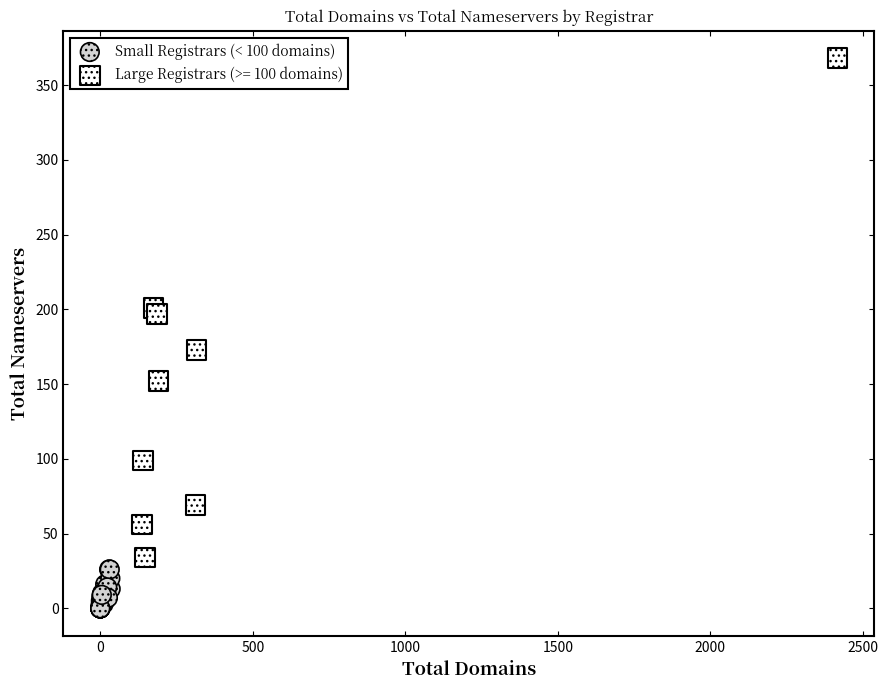

Which series has the widest spread of Y values?

Large Registrars (>= 100 domains)